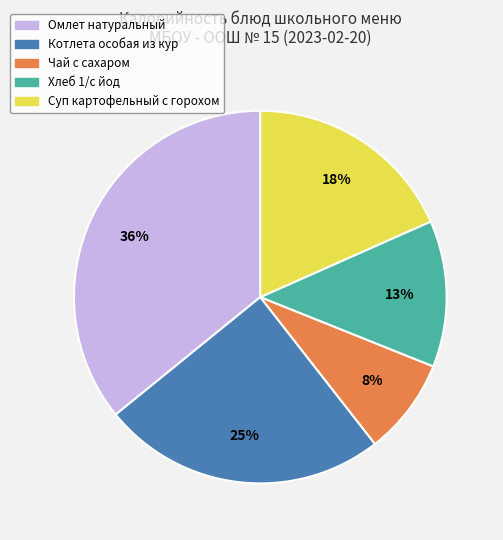

Which has a higher value, Суп картофельный с горохом or Чай с сахаром?

Суп картофельный с горохом